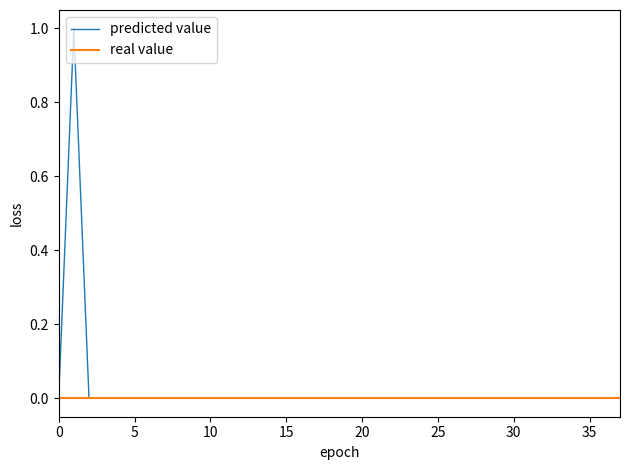

Which series has the widest spread of values?

predicted value